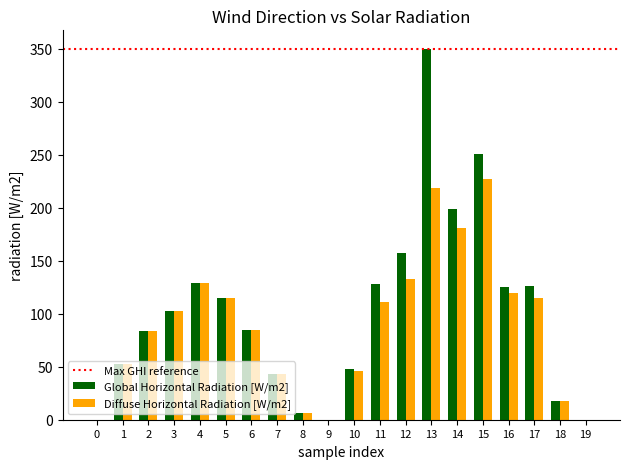

Reading left to right, extract all data points from this chart.

Global Horizontal Radiation [W/m2]: 0	53	84	103	129	115	85	43	6	0	48	128	157	350	199	251	125	126	18	0
Diffuse Horizontal Radiation [W/m2]: 0	53	84	103	129	115	85	43	6	0	46	111	133	219	181	227	120	115	18	0